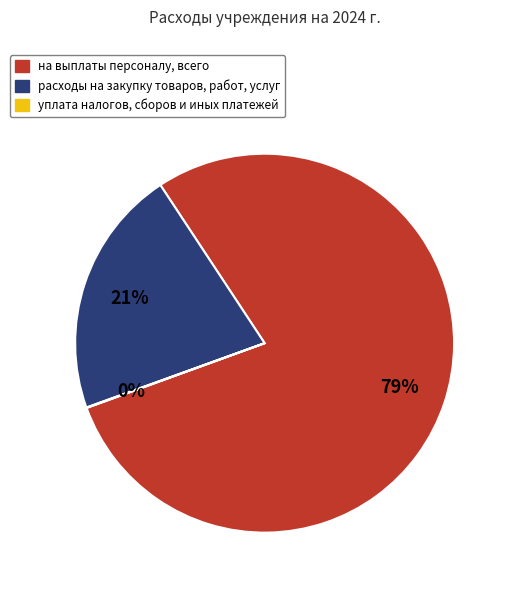

Combined, do на выплаты персоналу, всего and расходы на закупку товаров, работ, услуг account for over 50%?

Yes